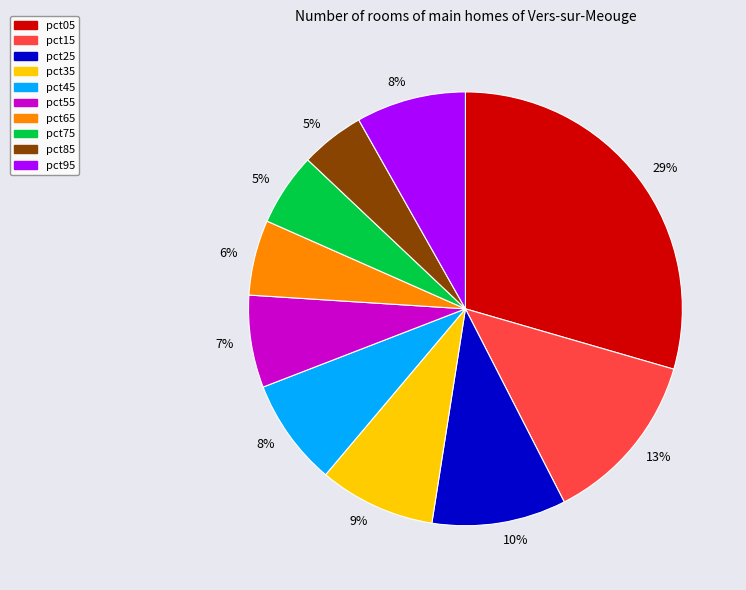

Is there any slice that represents more than half of the pie?

No